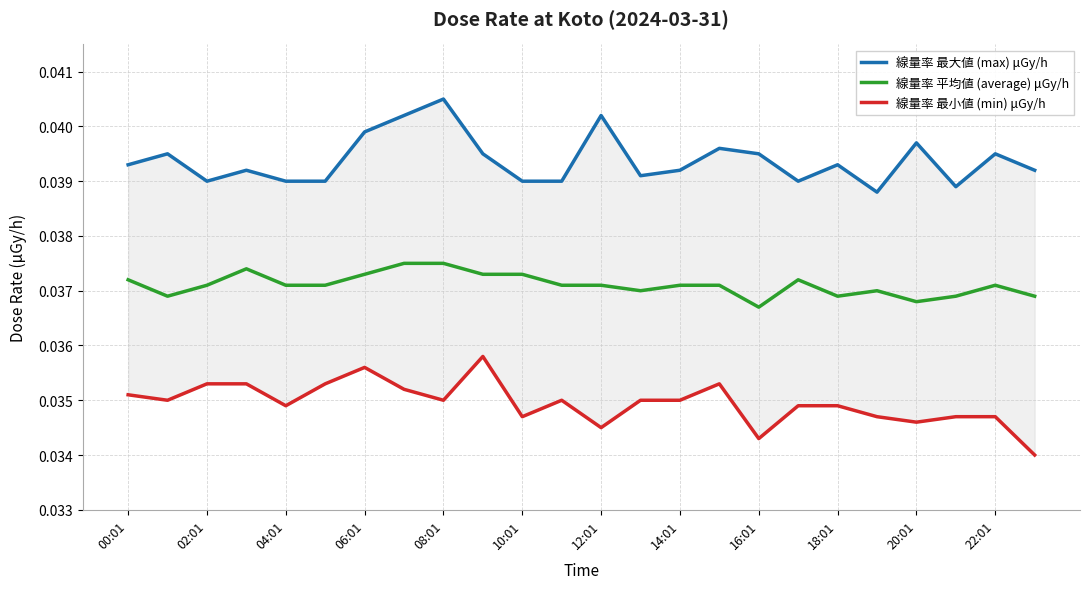

True or false: 線量率 最大値 (max) μGy/h and 線量率 平均値 (average) μGy/h intersect in this chart.

False